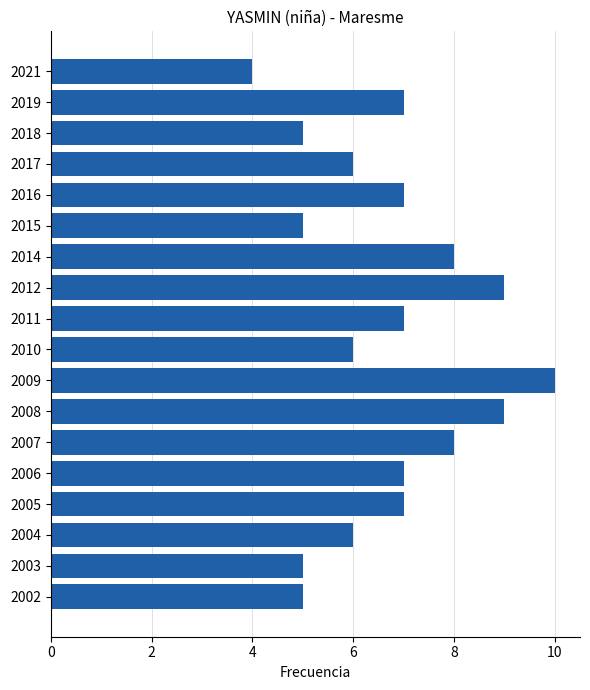

What is the sum of all values?

121